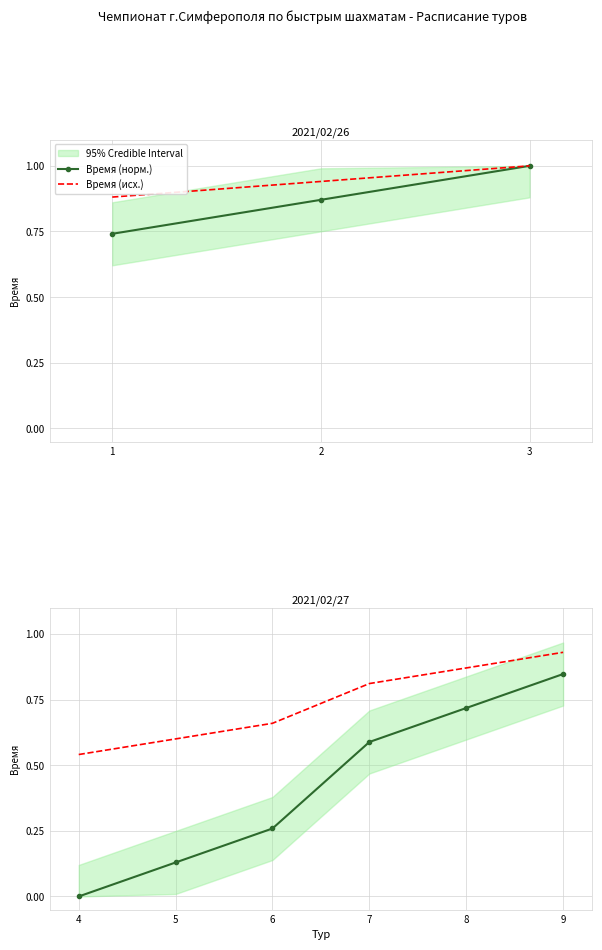

True or false: Время (норм.) and Время (исх.) intersect in this chart.

False